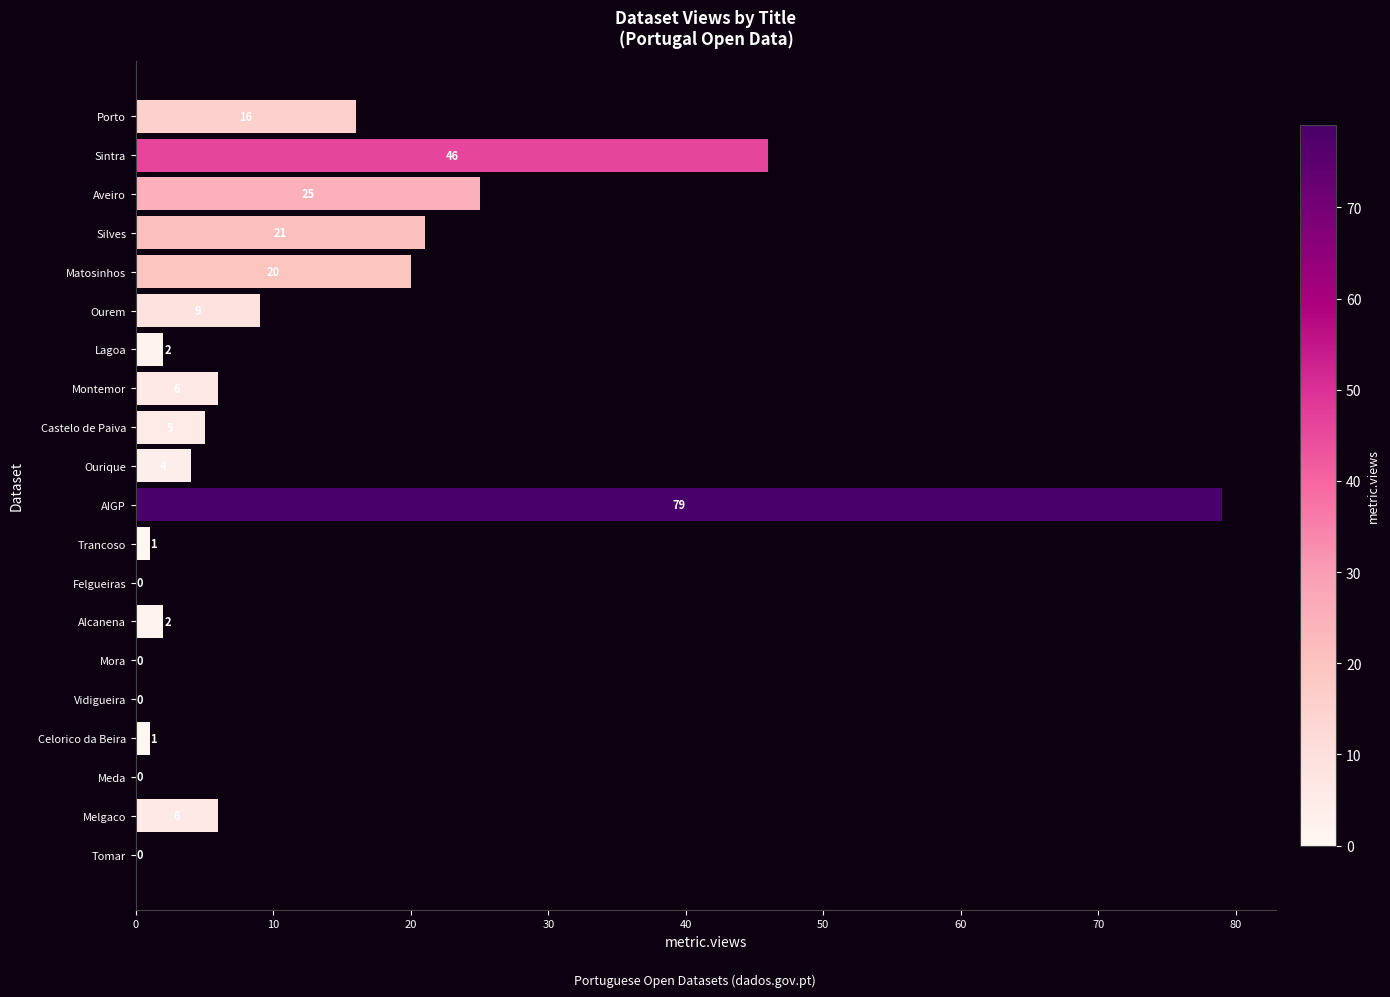

What is the change in value from Matosinhos to Celorico da Beira?

-19